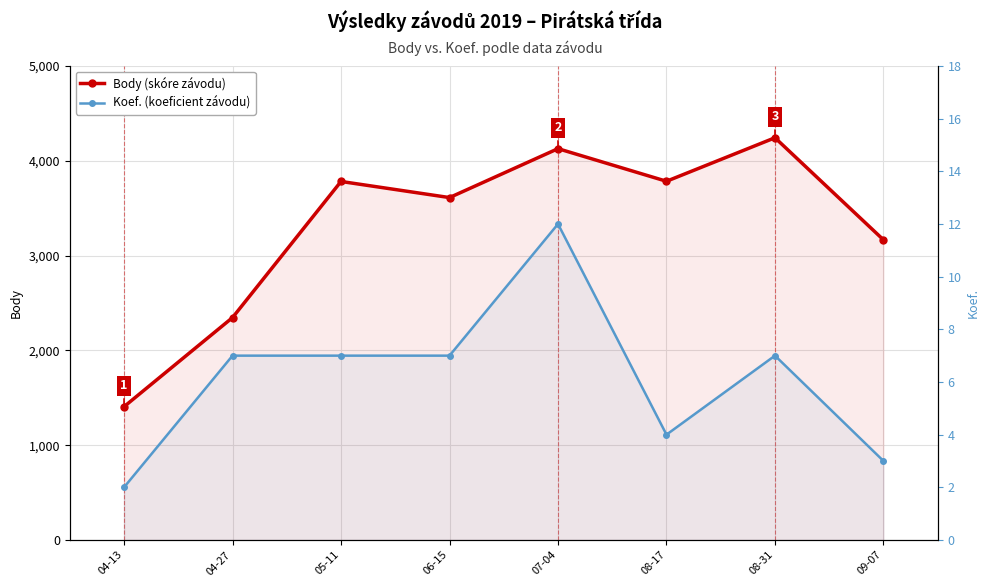

How many interior local peaks does the Body (skóre závodu) series have?

3